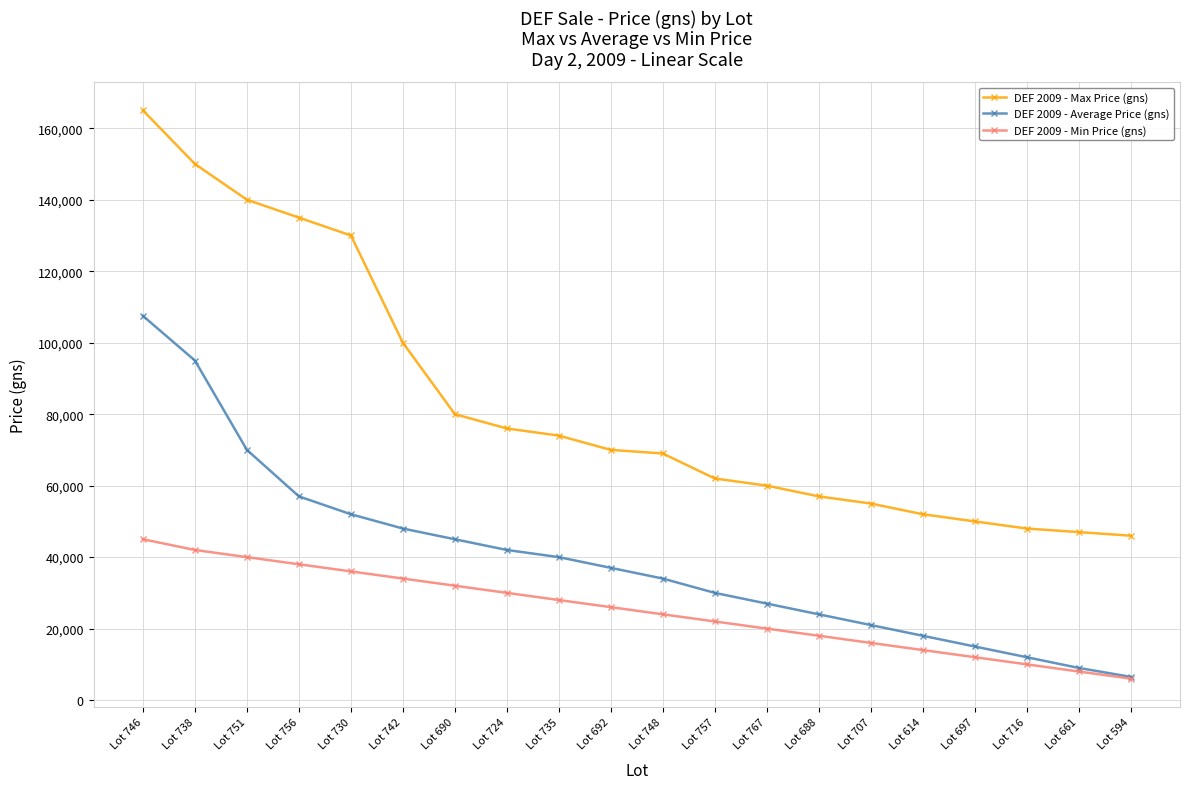

How many lines are shown in the chart?

3